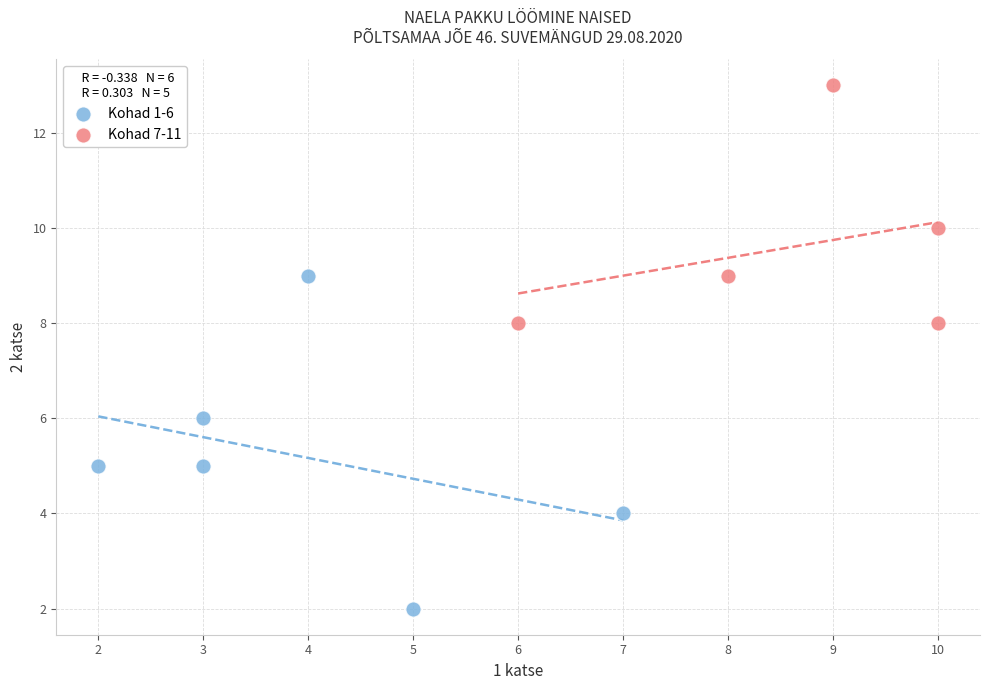

Which series has the widest spread of Y values?

Kohad 1-6